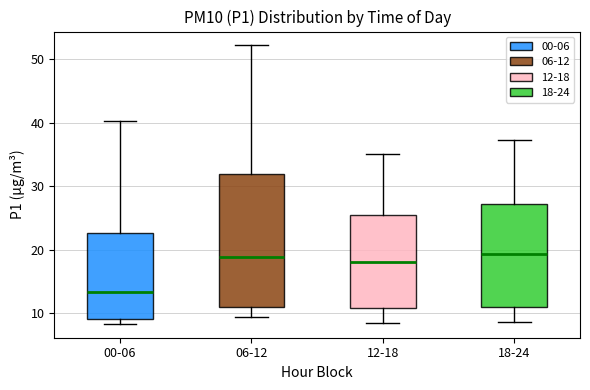

Reading left to right, transcribe this box plot: for each box, give where its median line is, the range the box spans, and where its two whiskers end, as read against the y-axis. The values are not printed on the chart, so give them approximately, as read against the axis.

00-06: median 13, box 9 to 23, whiskers 8 to 40
06-12: median 19, box 11 to 32, whiskers 9 to 52
12-18: median 18, box 11 to 25, whiskers 8 to 35
18-24: median 19, box 11 to 27, whiskers 9 to 37